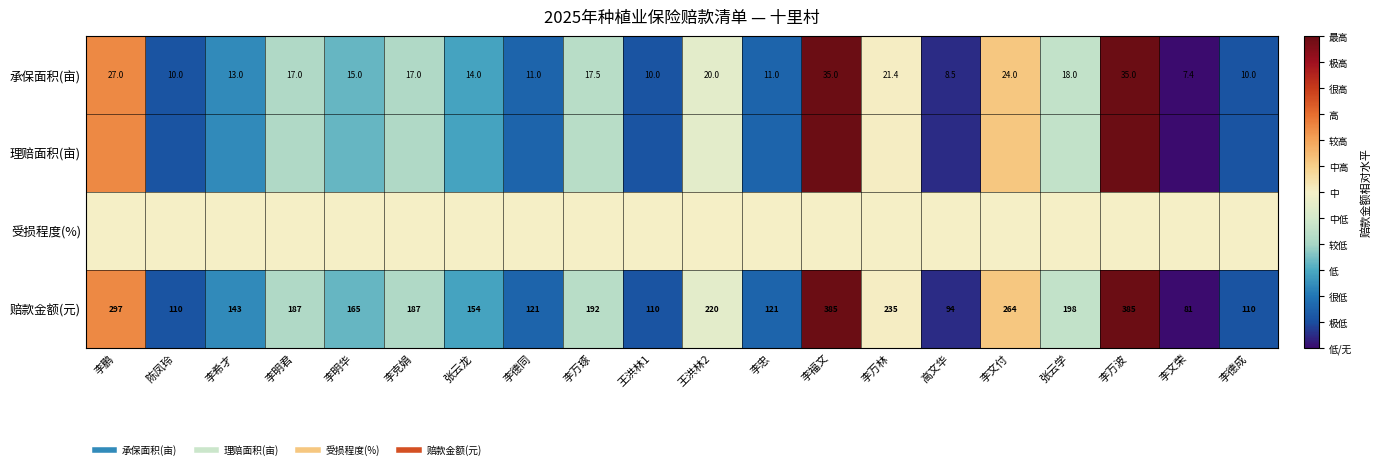

At 李忠, list the series in order from smallest to largest.

承保面积(亩), 理赔面积(亩), 赔款金额(元), 受损程度(%)